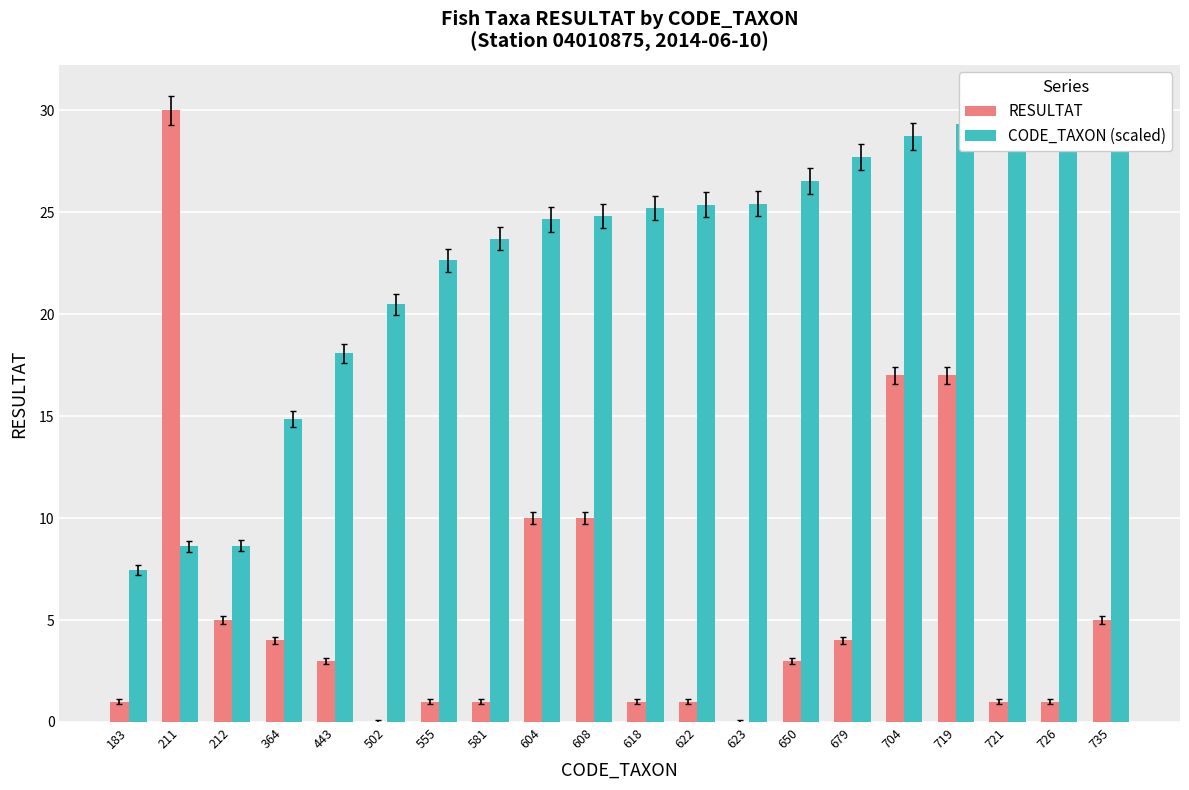

How many values in RESULTAT are above zero?

18